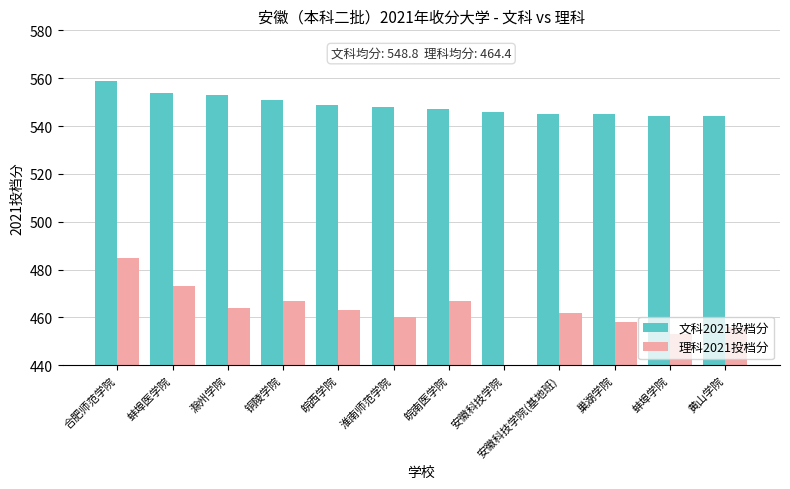

What is the approximate value of 理科2021投档分 at 淮南师范学院, to the nearest 5?

460